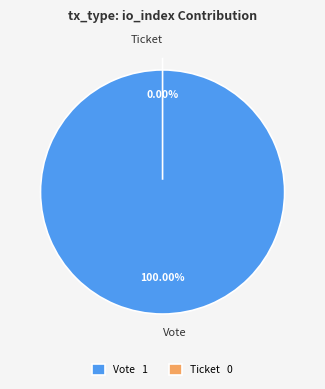

To the nearest percent, what is the combined percentage of Vote and Ticket?

100%